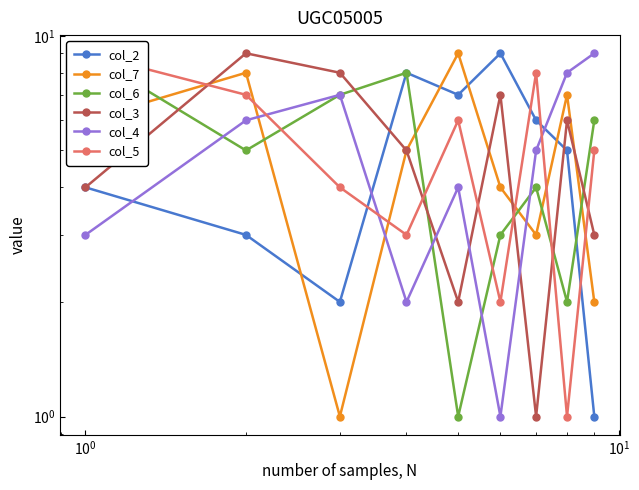

What is the difference between the second highest and minimum values in the col_7 series?

7